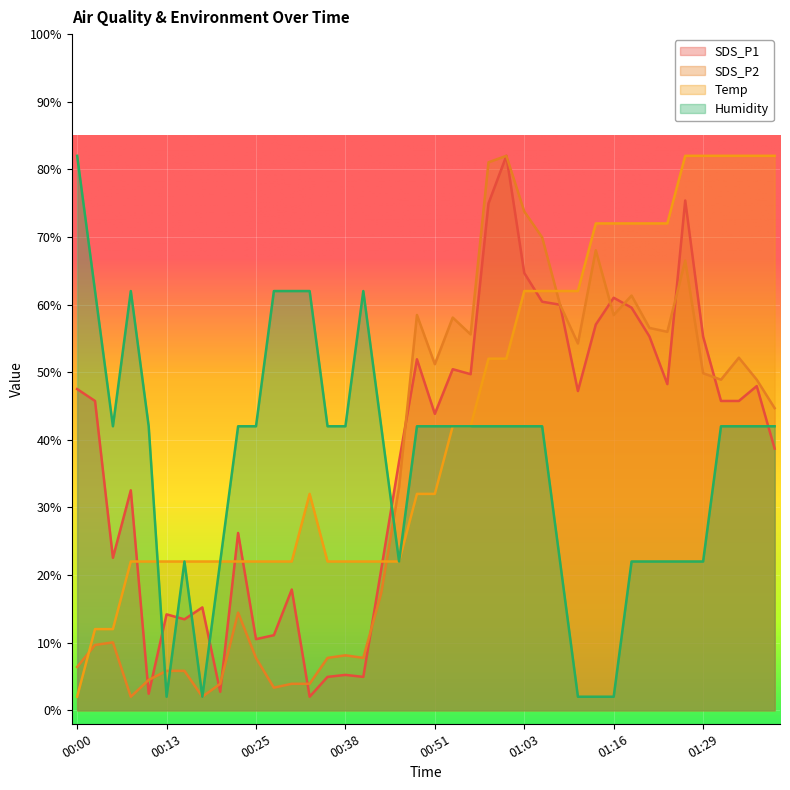

What is the approximate value of SDS_P1 at 00:18?

15.2